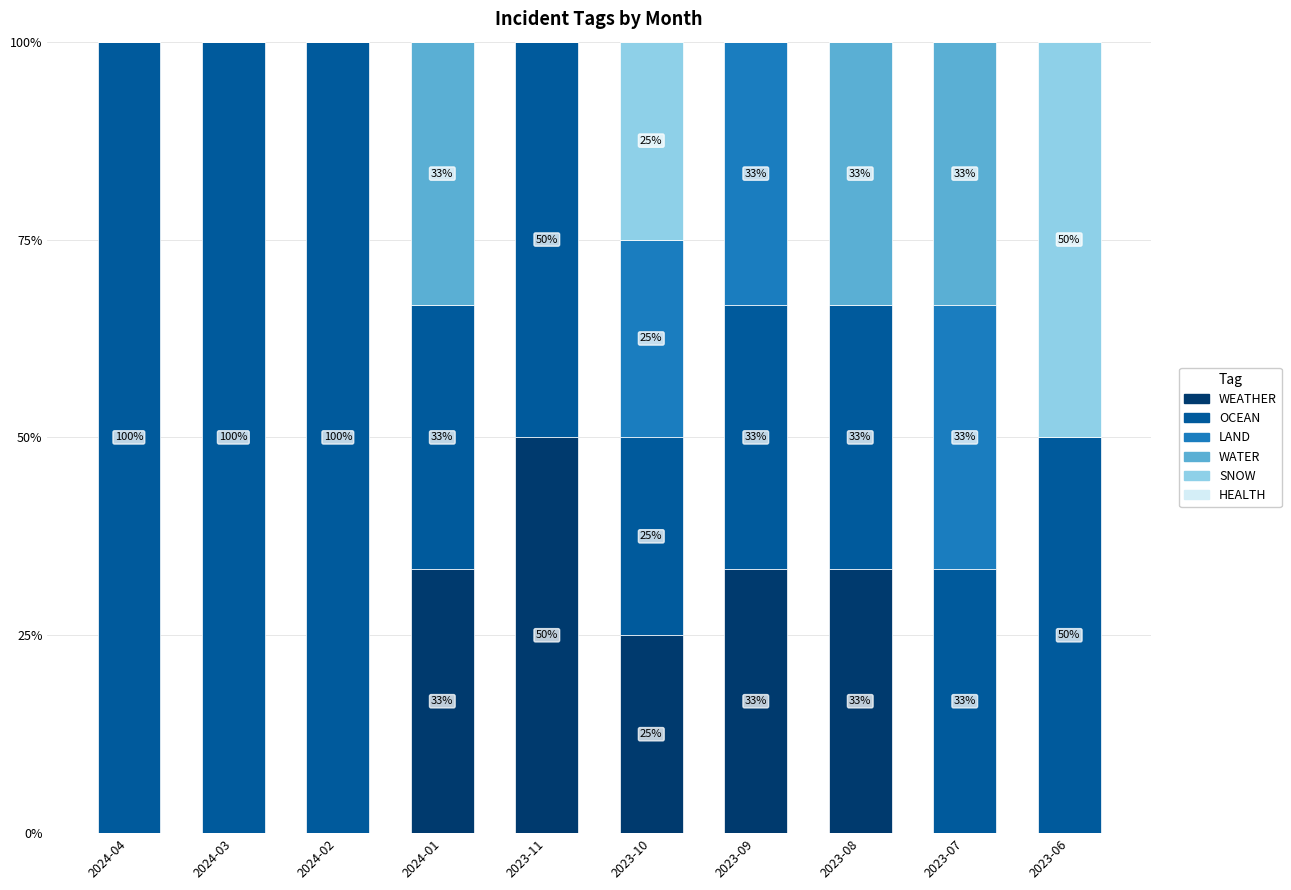

At 2024-01, list the series in order from largest to smallest.

WEATHER, OCEAN, WATER, LAND, SNOW, HEALTH